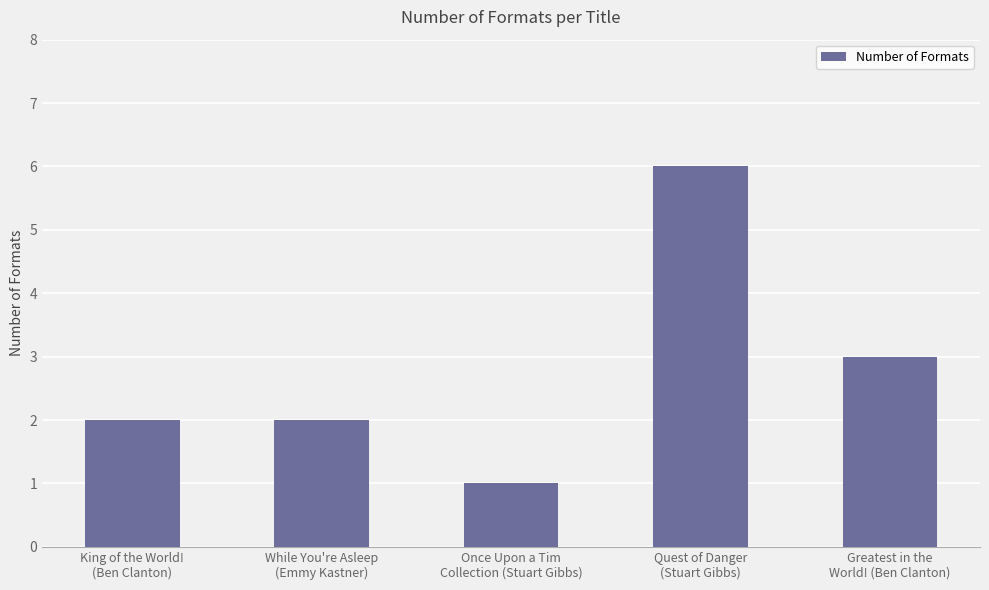

What is the greatest value displayed?

6